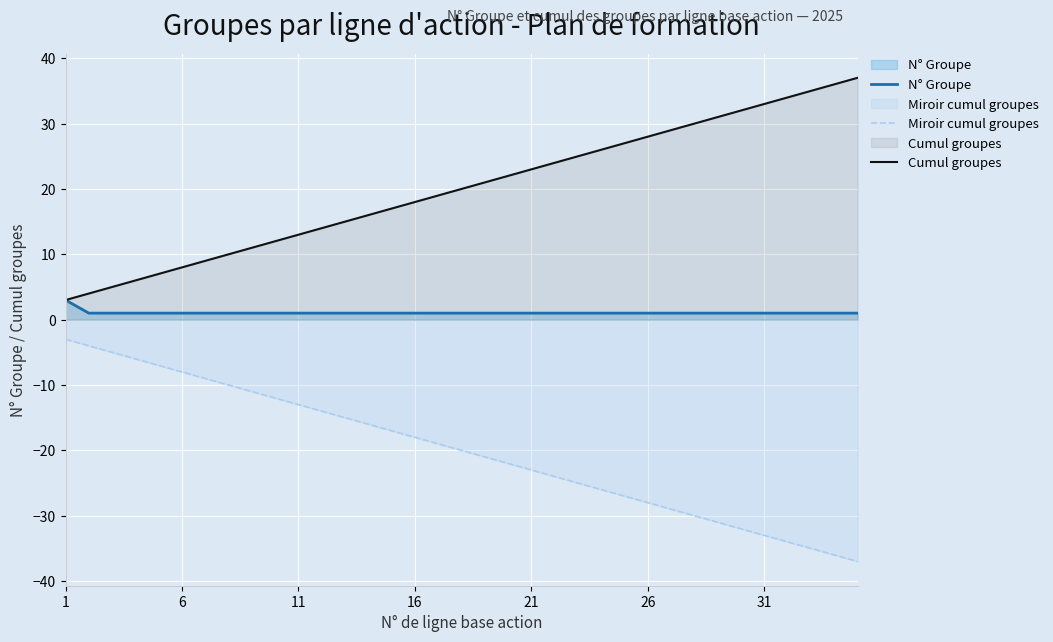

Which category has the highest value in the Miroir cumul groupes series?

1